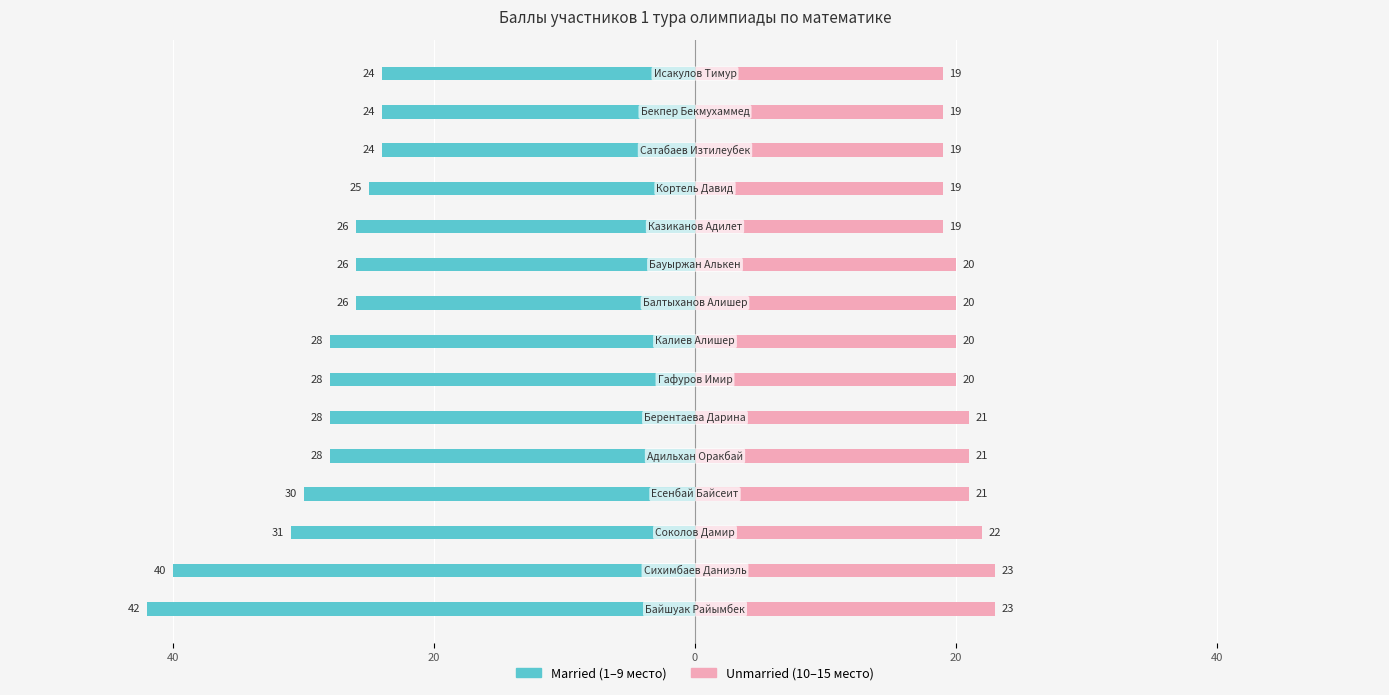

The value of Married at 12 is -24. True or false?

True